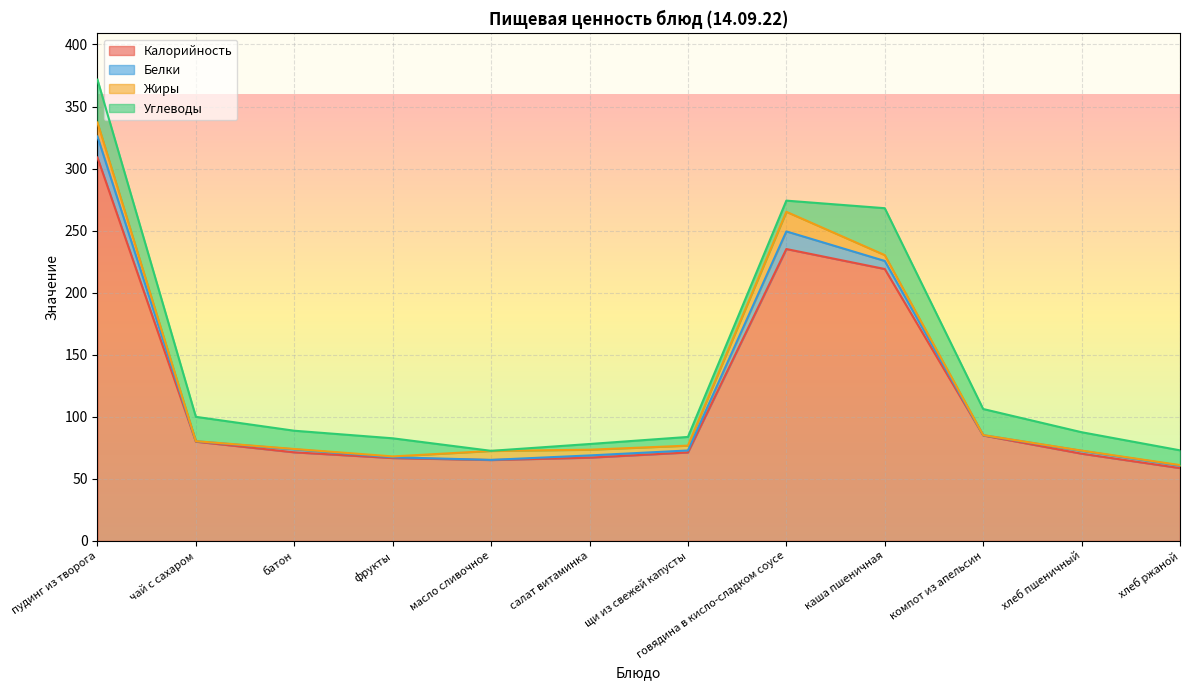

Reading left to right, what are all the values shown in this chart?

Калорийность: пудинг из творога=309.0	чай с сахаром=80.0	батон=71.4	фрукты=66.8	масло сливочное=65.2	салат витаминка=67.1	щи из свежей капусты=71.3	говядина в кисло-сладком соусе=235.2	каша пшеничная=219.1	компот из апельсин=85.0	хлеб пшеничный=70.3	хлеб ржаной=58.7
Белки: пудинг из творога=16.9	чай с сахаром=0.3	батон=2.4	фрукты=0.6	масло сливочное=0.1	салат витаминка=1.8	щи из свежей капусты=1.6	говядина в кисло-сладком соусе=14.2	каша пшеничная=6.5	компот из апельсин=0.2	хлеб пшеничный=2.3	хлеб ржаной=2.0
Жиры: пудинг из творога=11.3	чай с сахаром=0.1	батон=0.3	фрукты=0.7	масло сливочное=7.2	салат витаминка=4.6	щи из свежей капусты=3.9	говядина в кисло-сладком соусе=15.8	каша пшеничная=4.7	компот из апельсин=0.1	хлеб пшеничный=0.2	хлеб ржаной=0.4
Углеводы: пудинг из творога=34.5	чай с сахаром=19.6	батон=14.7	фрукты=14.6	масло сливочное=0.1	салат витаминка=4.6	щи из свежей капусты=7.0	говядина в кисло-сладком соусе=9.0	каша пшеничная=37.8	компот из апельсин=21.0	хлеб пшеничный=14.8	хлеб ржаной=11.9